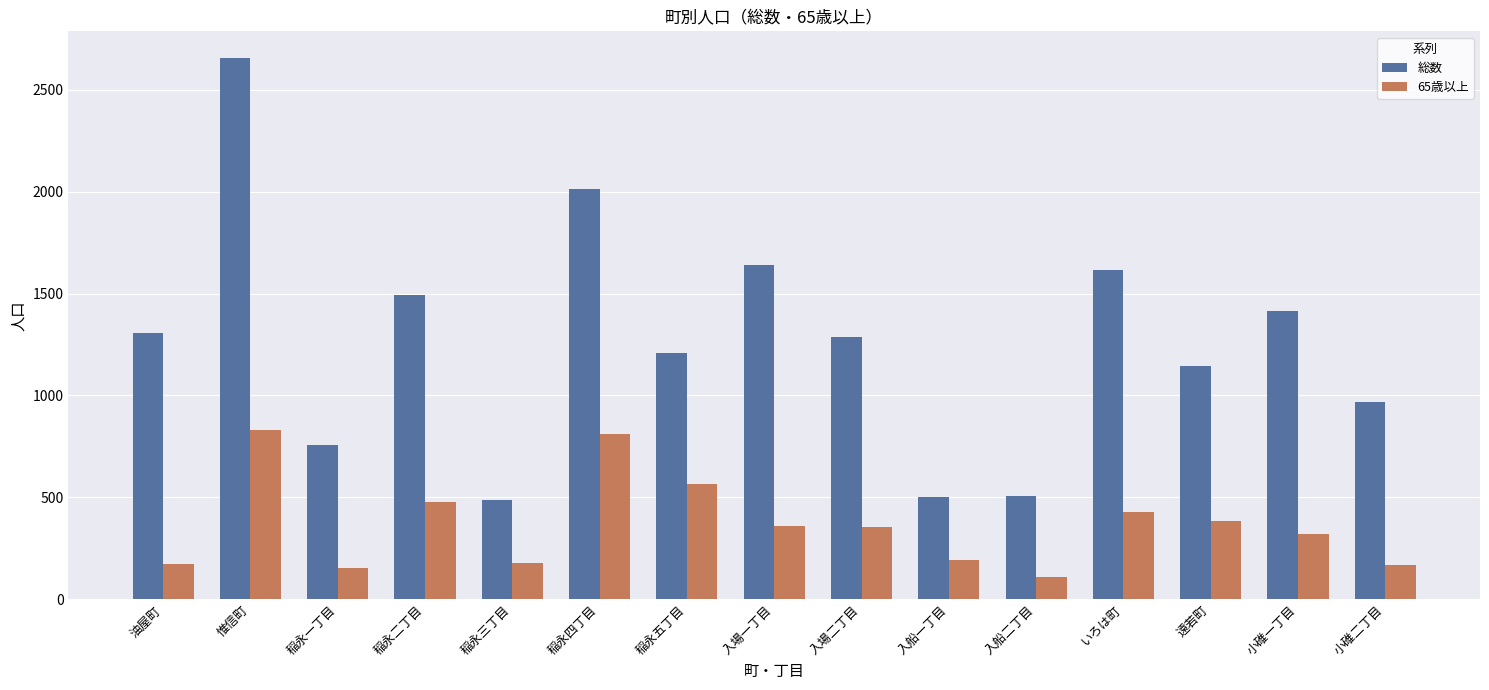

The 65歳以上 series shows 382 at 稲永四丁目. True or false?

False